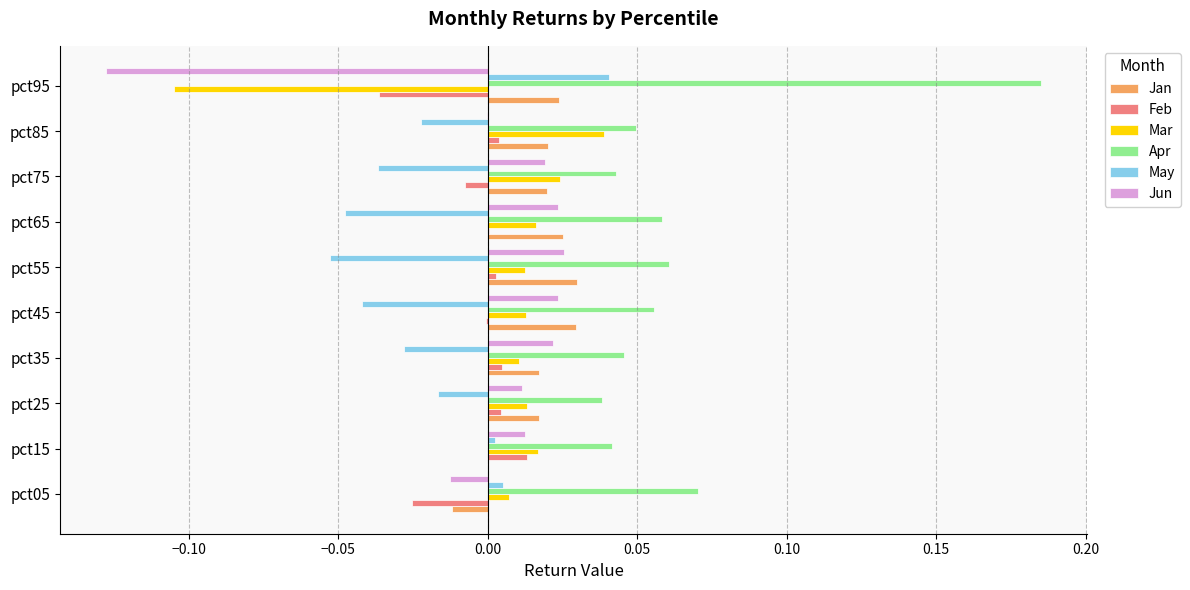

Which series has the largest total across all categories?

Apr